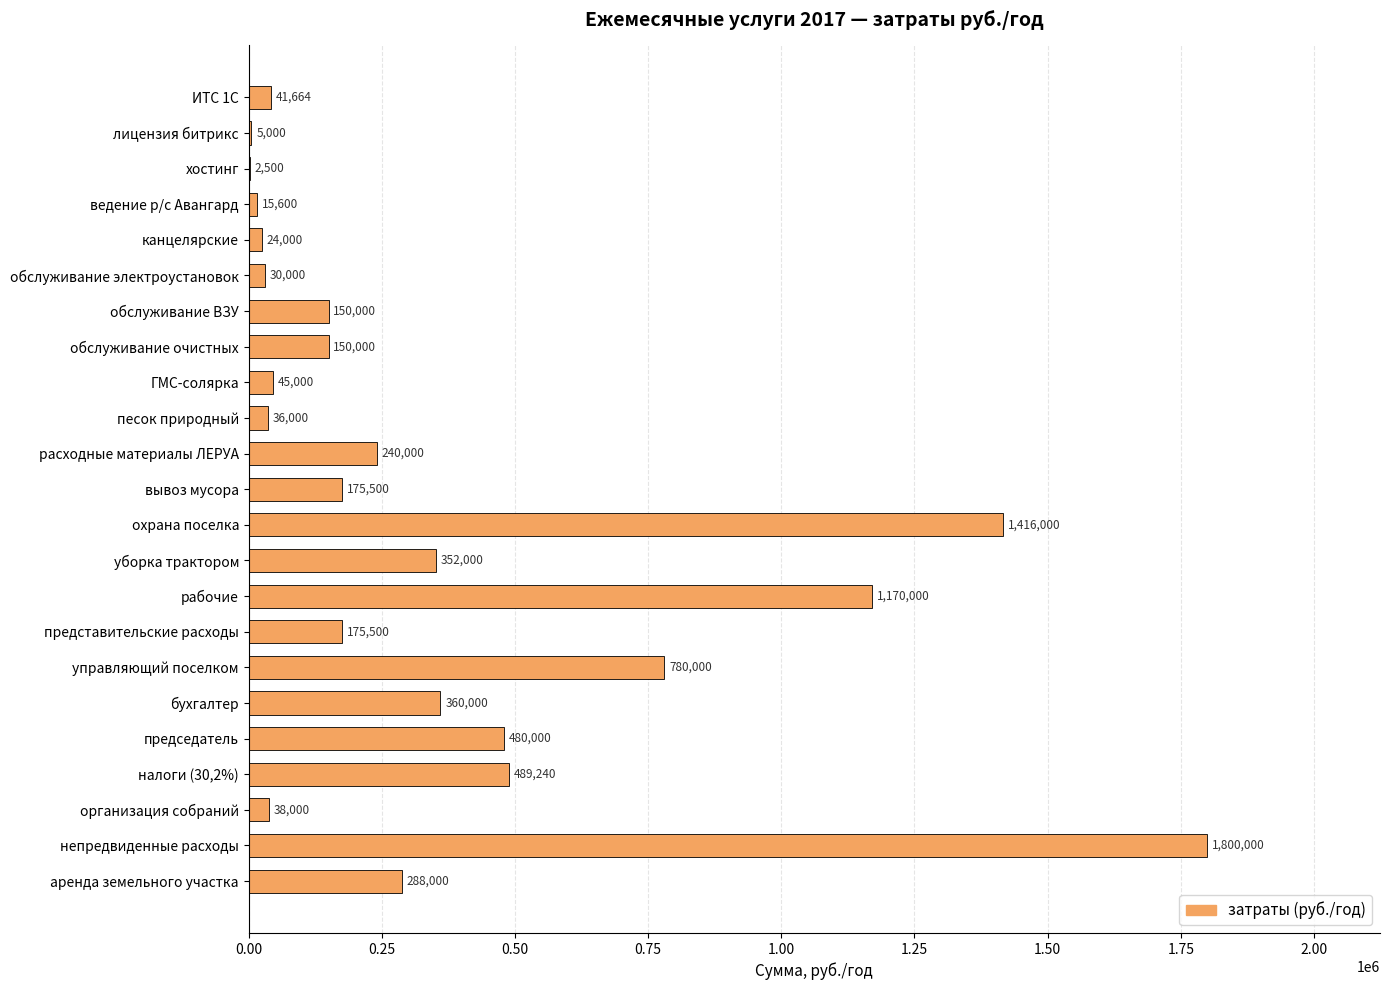

Reading bottom to top, transcribe all the data shown in this chart.

аренда земельного участка=288000	непредвиденные расходы=1800000	организация собраний=38000	налоги (30,2%)=489240	председатель=480000	бухгалтер=360000	управляющий поселком=780000	представительские расходы=175500	рабочие=1170000	уборка трактором=352000	охрана поселка=1416000	вывоз мусора=175500	расходные материалы ЛЕРУА=240000	песок природный=36000	ГМС-солярка=45000	обслуживание очистных=150000	обслуживание ВЗУ=150000	обслуживание электроустановок=30000	канцелярские=24000	ведение р/с Авангард=15600	хостинг=2500	лицензия битрикс=5000	ИТС 1С=41664